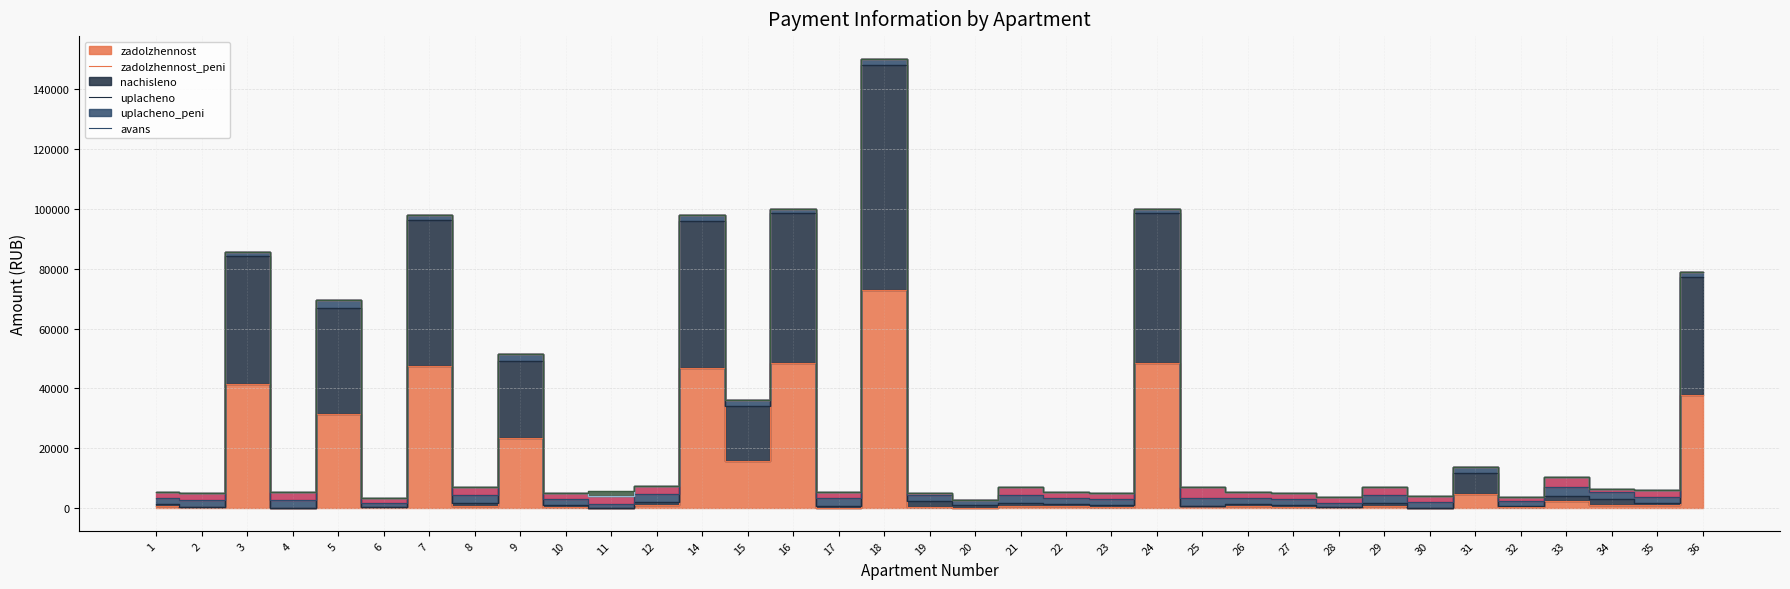

Reading left to right, transcribe all the data shown in this chart.

zadolzhennost: 648.2	609.0	41339.5	0.0	31579.3	389.5	47479.2	811.6	23309.2	595.0	0.0	1025.8	46846.3	15894.1	48631.5	0.0	72946.6	592.2	0.0	813.5	634.2	595.9	48631.5	812.6	640.7	598.7	427.7	812.6	0.0	4880.5	424.0	2451.3	1171.6	1176.8	37957.0
zadolzhennost_peni: 719.0	0.0	42775.4	89.6	35221.0	0.0	48890.2	900.3	26001.0	659.9	0.0	1019.9	48956.6	18287.0	50042.5	902.4	75063.1	1972.3	1255.1	902.4	703.4	661.0	50042.5	0.0	710.7	664.1	43.7	901.3	0.0	6997.6	470.7	1806.8	2106.7	652.7	39368.0
nachisleno: 2156.9	2026.4	1435.9	2728.8	2862.5	1296.0	1411.0	2700.8	2110.3	1979.8	1411.0	2682.2	2110.3	1982.9	1411.0	2707.1	2116.6	1970.5	1386.2	2707.1	2110.3	1982.9	1411.0	2704.0	2132.1	1992.2	1414.1	2704.0	2132.1	1989.1	1411.0	2710.2	2110.3	1958.0	1411.0
uplacheno: 2086.2	2635.4	0.0	2639.3	0.0	1773.5	0.0	2612.2	0.0	1914.8	2822.0	2594.2	0.0	0.0	0.0	1804.7	0.0	592.2	0.0	2618.2	2041.1	1917.8	0.0	3516.5	2062.1	1926.8	1795.4	2615.2	2132.1	0.0	1364.7	3346.7	1180.0	2482.2	0.0
uplacheno_peni: 0.0	0.0	0.0	0.0	0.0	1.8	0.0	0.0	0.0	0.0	0.0	94.0	0.0	0.0	0.0	0.0	0.0	0.0	0.0	0.0	0.0	0.0	0.0	0.0	0.0	0.0	2.7	0.0	0.0	0.0	1.6	19.9	0.0	0.2	0.0
avans: 0.0	0.0	0.0	0.0	0.0	89.3	0.0	0.0	0.0	0.0	1411.0	0.0	0.0	0.0	0.0	0.0	0.0	0.0	0.0	0.0	0.0	0.0	0.0	0.0	0.0	0.0	0.0	0.0	0.0	0.0	0.0	0.0	0.0	0.0	0.0